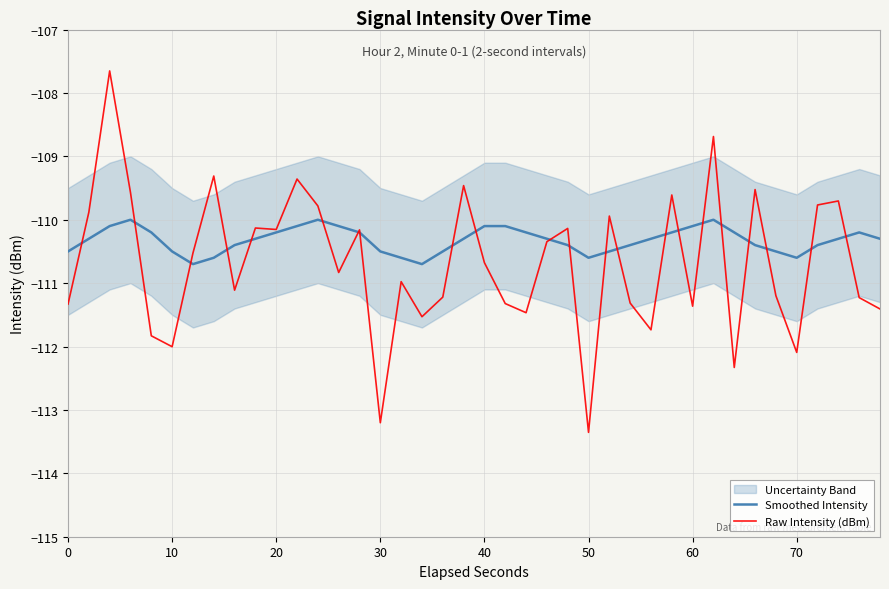

What is the lowest value of the Raw Intensity (dBm) series?

-113.4